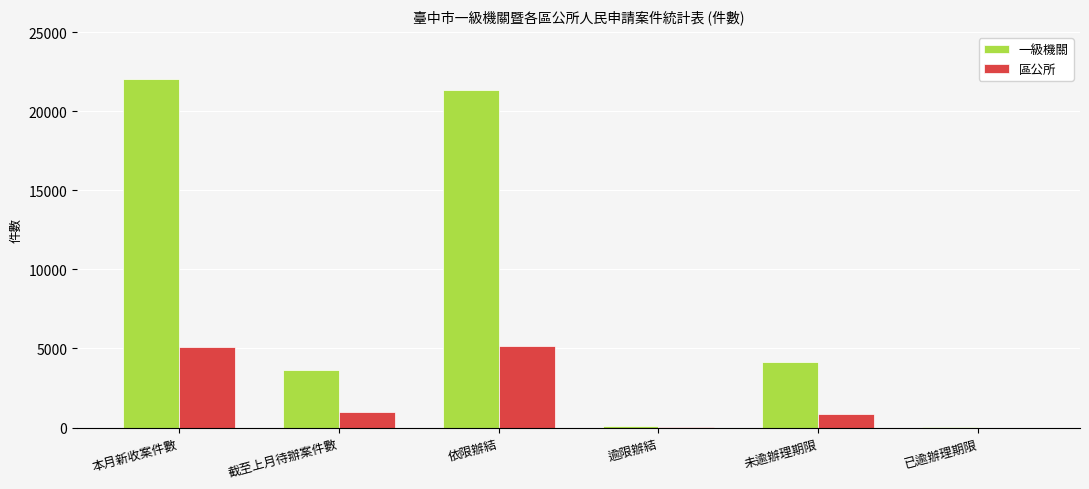

Is the value of 區公所 at 已逾辦理期限 greater than the value of 一級機關 at 依限辦結?

No